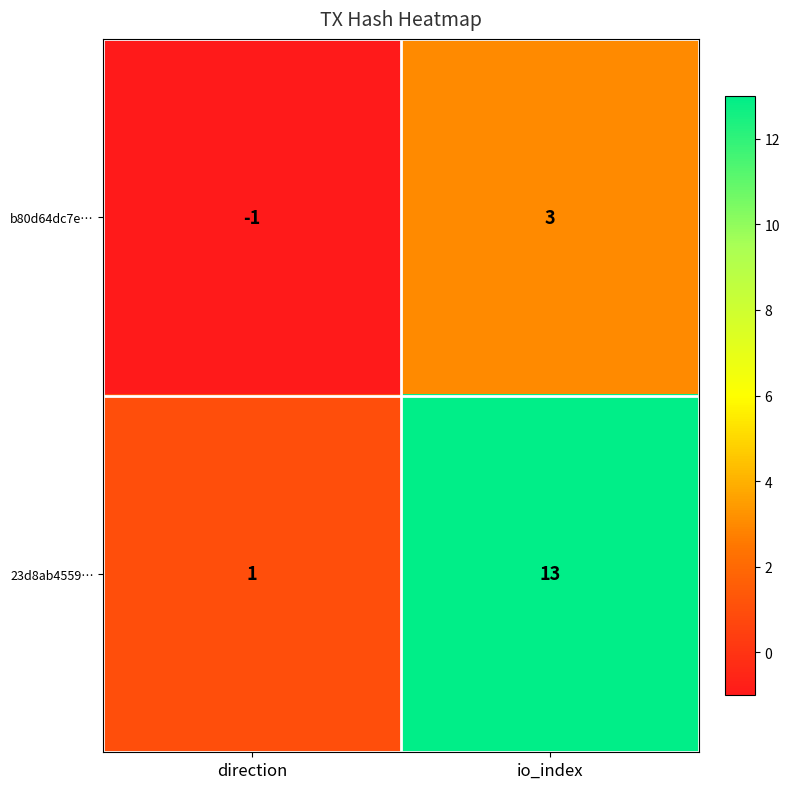

Reading right to left, transcribe all the data shown in this chart.

b80d64dc7e…: 3	-1
23d8ab4559…: 13	1